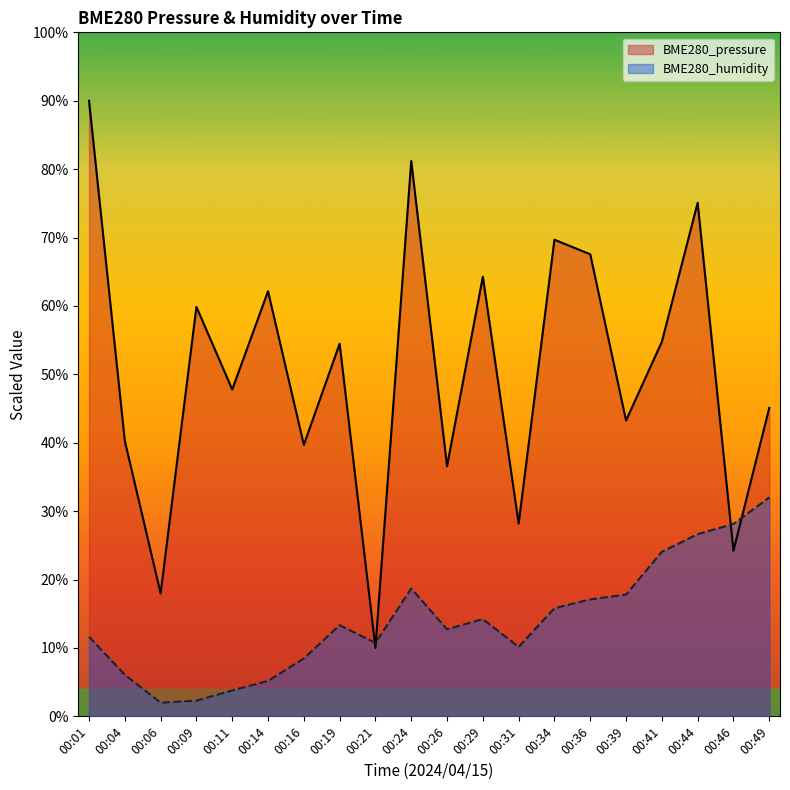

At which label is BME280_pressure closest to 50?

00:11